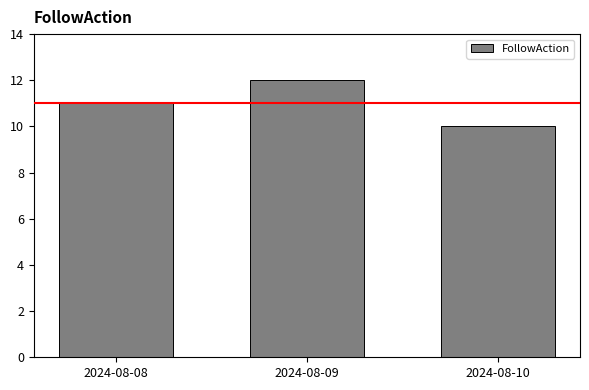

The value at 2024-08-10 is 5. True or false?

False